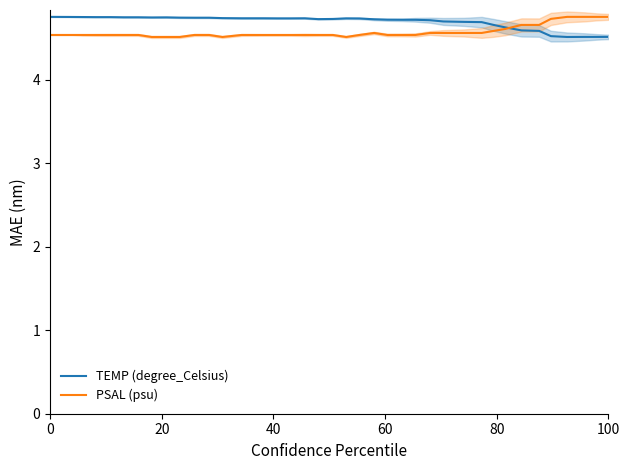

Reading left to right, what are all the values shown in this chart?

TEMP (degree_Celsius): 4.8	4.8	4.8	4.8	4.8	4.8	4.8	4.7	4.8	4.7	4.7	4.7	4.7	4.7	4.7	4.7	4.7	4.7	4.7	4.7	4.7	4.7	4.7	4.7	4.7	4.7	4.7	4.7	4.7	4.7	4.7	4.6	4.6	4.6	4.5	4.5	4.5	4.5	4.5
PSAL (psu): 4.5	4.5	4.5	4.5	4.5	4.5	4.5	4.5	4.5	4.5	4.5	4.5	4.5	4.5	4.5	4.5	4.5	4.5	4.5	4.5	4.5	4.5	4.6	4.5	4.5	4.5	4.6	4.6	4.6	4.6	4.6	4.6	4.7	4.7	4.7	4.8	4.8	4.8	4.8